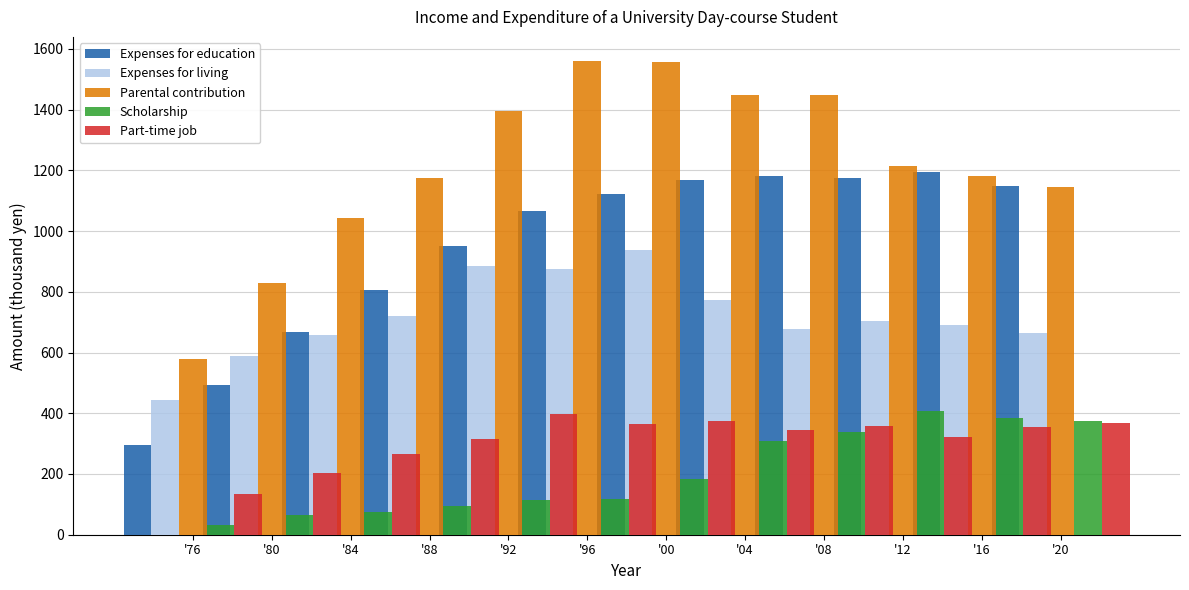

Rank the categories by Scholarship value from highest to lowest.

'12, '16, '20, '08, '04, '00, '96, '92, '88, '84, '80, '76